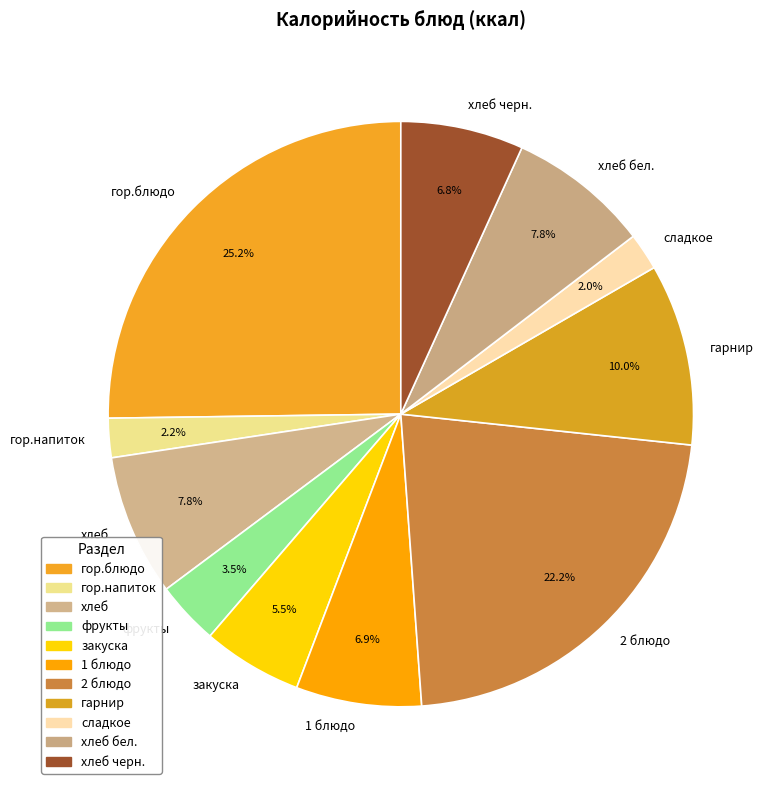

To the nearest percent, what is the combined percentage of хлеб бел. and фрукты?

11%